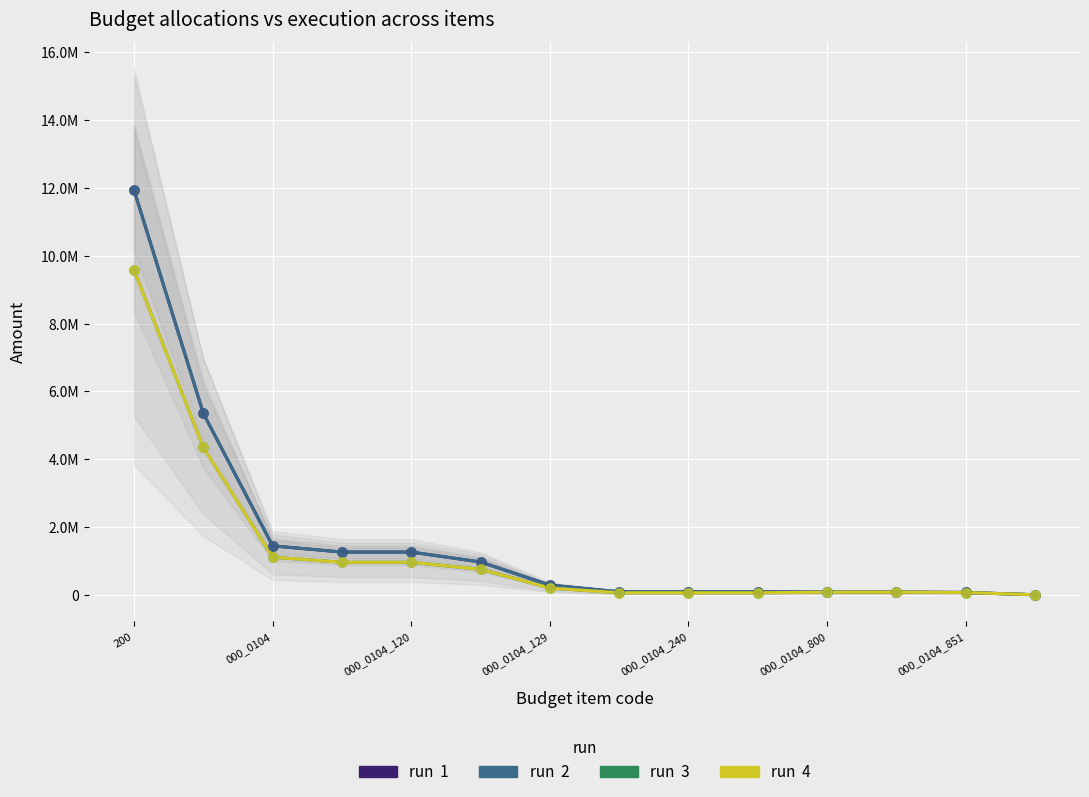

What are all the series names shown in the legend?

1, 2, 3, 4